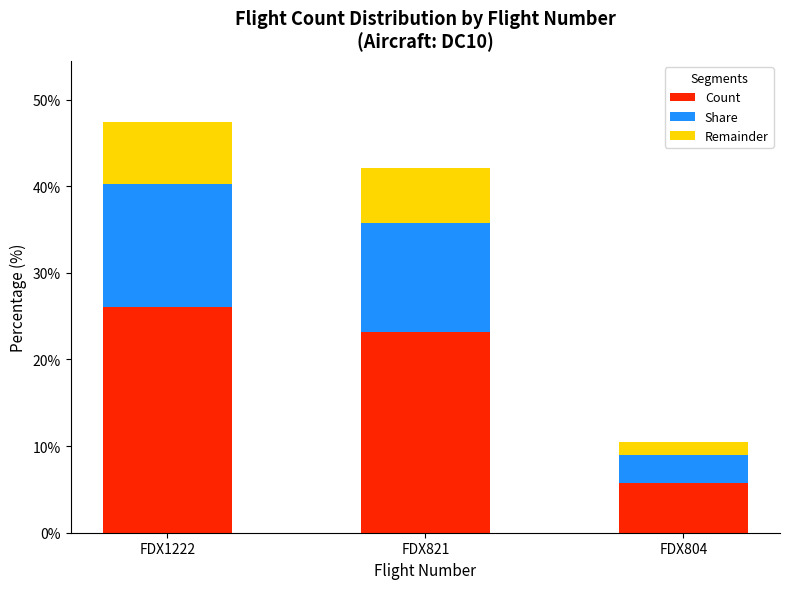

Reading right to left, transcribe the values for Count.

FDX804=5.8	FDX821=23.2	FDX1222=26.1